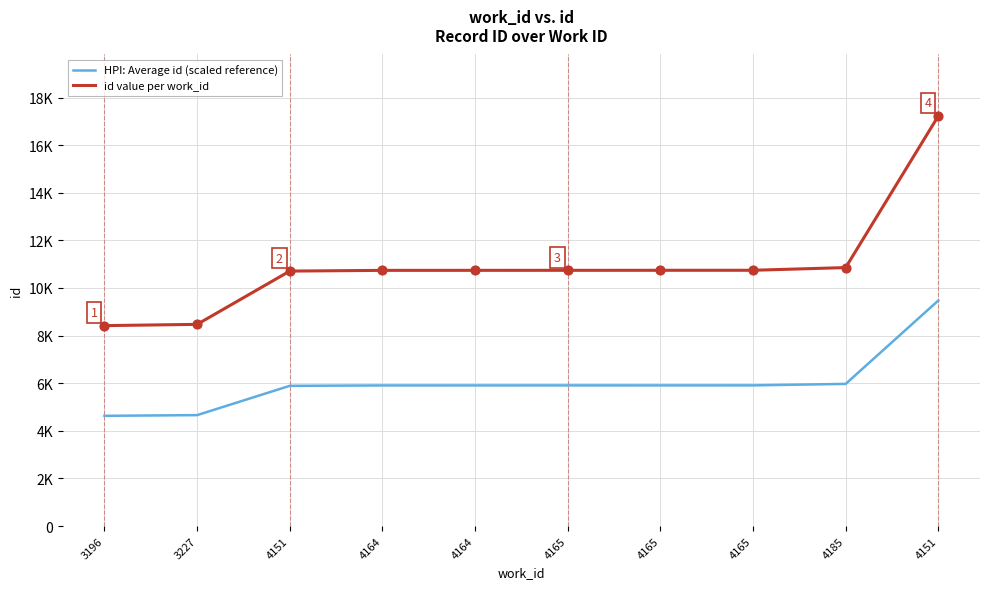

What are all the series names shown in the legend?

HPI: Average id (scaled reference), id value per work_id